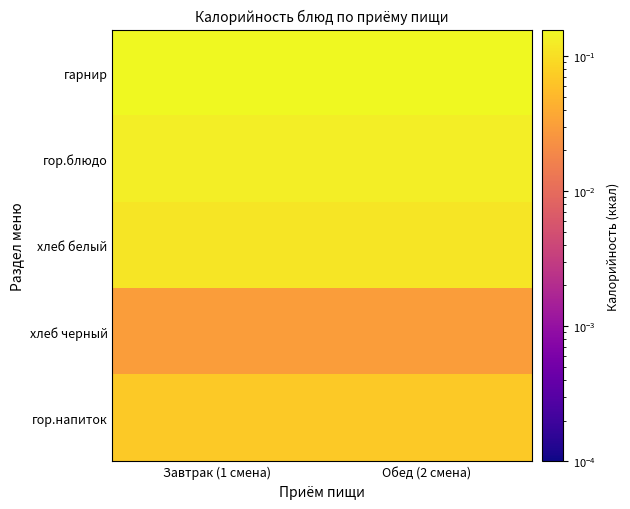

Reading left to right, transcribe all the data shown in this chart.

гарнир: Завтрак (1 смена)=0.2	Обед (2 смена)=0.2
гор.блюдо: Завтрак (1 смена)=0.1	Обед (2 смена)=0.1
хлеб белый: Завтрак (1 смена)=0.1	Обед (2 смена)=0.1
хлеб черный: Завтрак (1 смена)=0.0	Обед (2 смена)=0.0
гор.напиток: Завтрак (1 смена)=0.1	Обед (2 смена)=0.1